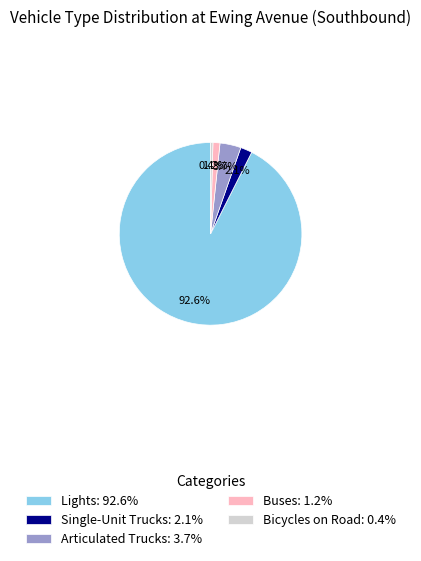

To the nearest percent, what is the combined percentage of Lights and Bicycles on Road?

93%